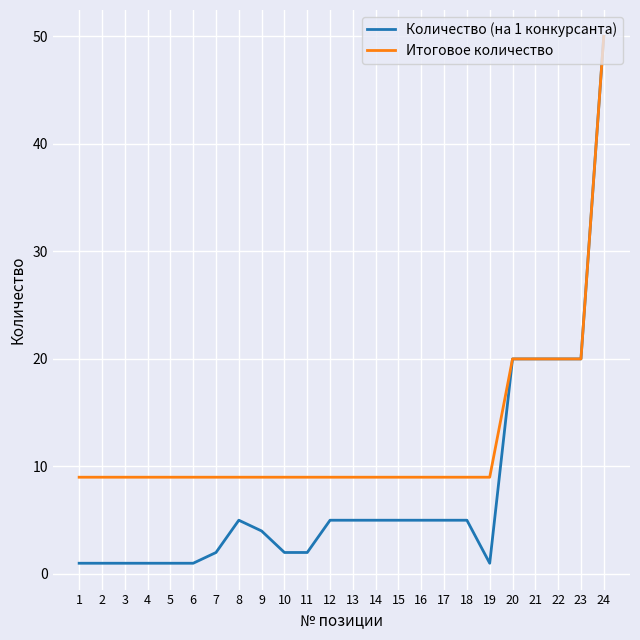

What is the difference between the highest and lowest values at 7?

7